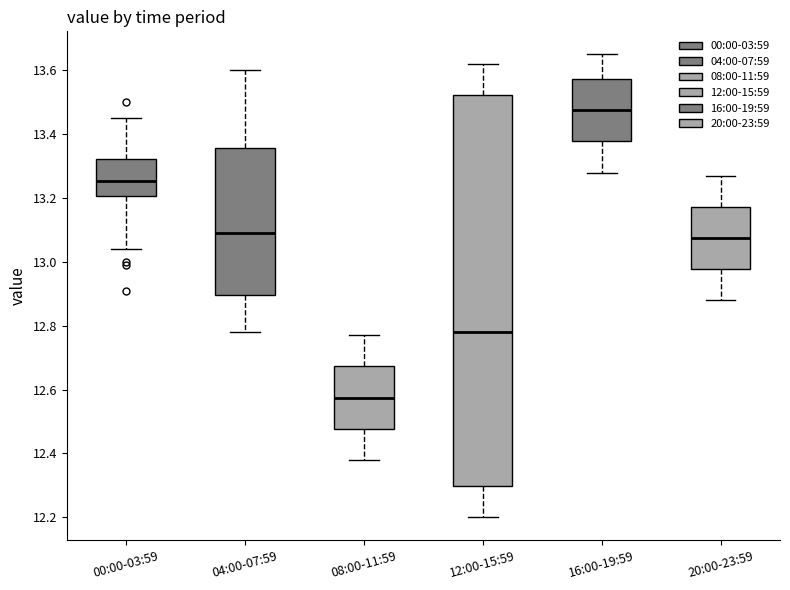

Reading left to right, transcribe this box plot: for each box, give where its median line is, the range the box spans, and where its two whiskers end, as read against the y-axis. The values are not printed on the chart, so give them approximately, as read against the axis.

00:00-03:59: median 13.26, box 13.20 to 13.32, whiskers 13.04 to 13.46
04:00-07:59: median 13.10, box 12.90 to 13.36, whiskers 12.78 to 13.60
08:00-11:59: median 12.58, box 12.48 to 12.68, whiskers 12.38 to 12.78
12:00-15:59: median 12.78, box 12.30 to 13.52, whiskers 12.20 to 13.62
16:00-19:59: median 13.48, box 13.38 to 13.58, whiskers 13.28 to 13.66
20:00-23:59: median 13.08, box 12.98 to 13.18, whiskers 12.88 to 13.28